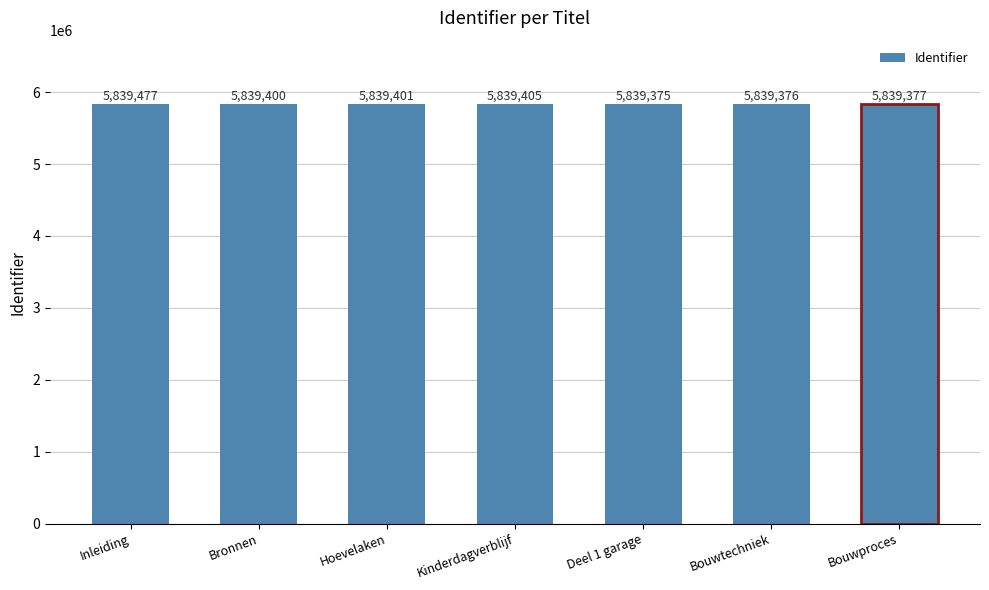

Read the value at Hoevelaken.

5839401